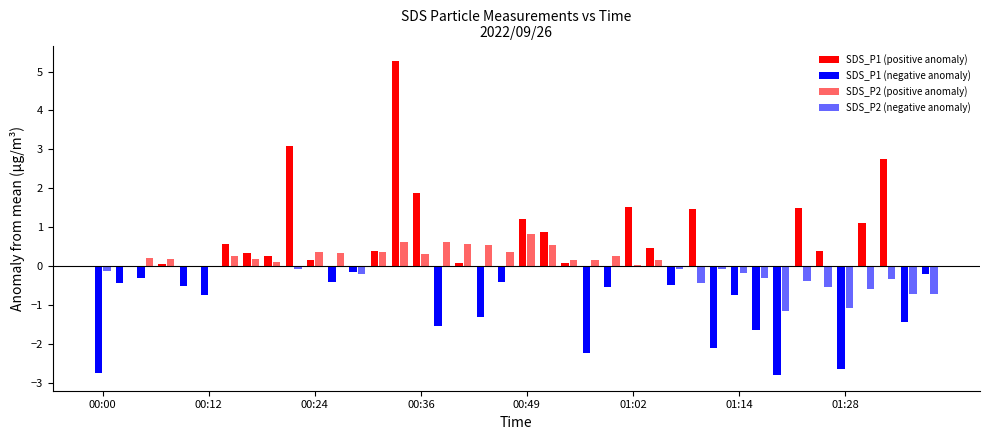

Are the bars grouped side by side (vs. stacked)?

Yes